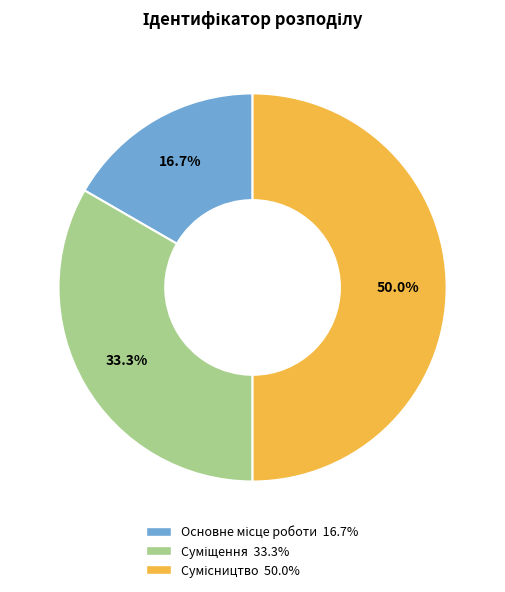

What percentage is the Суміщення slice, to the nearest percent?

33%